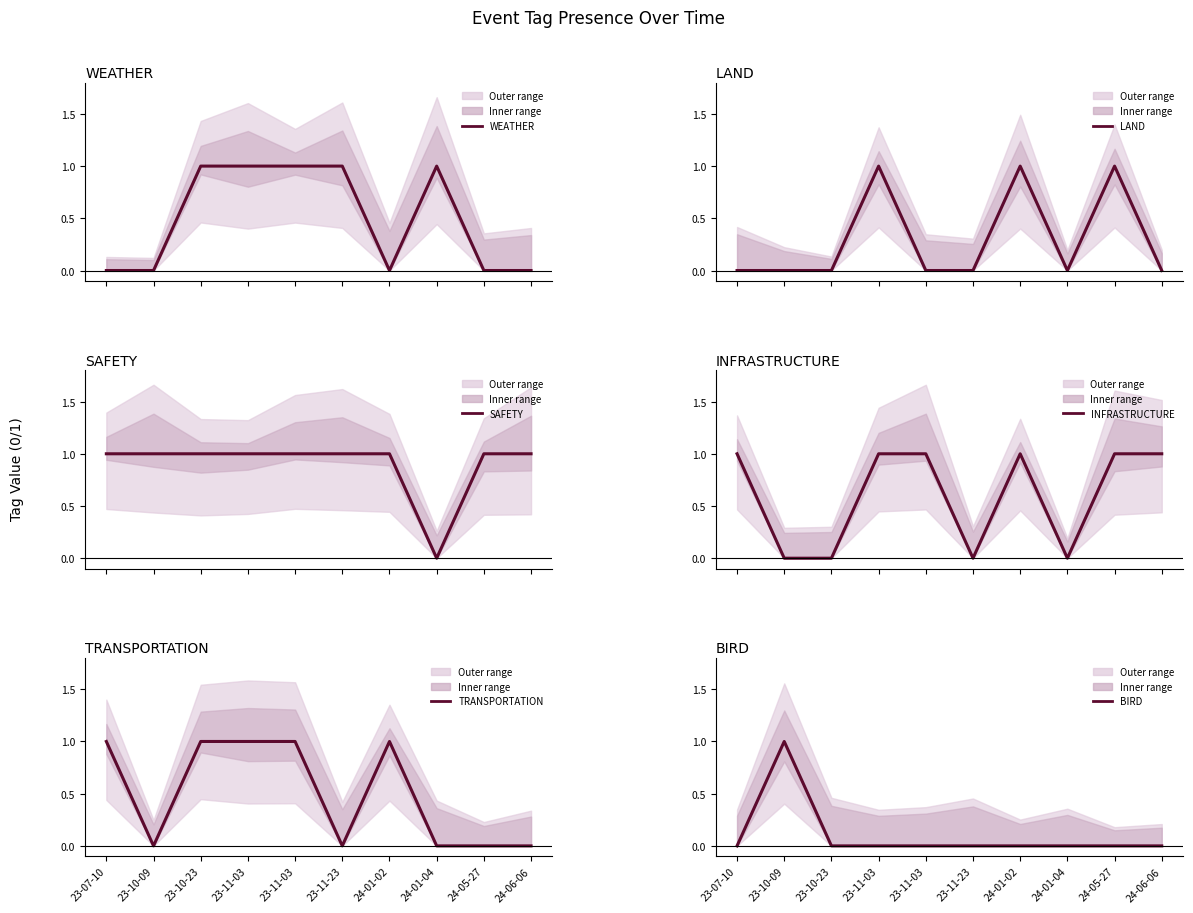

What is the sum of all TRANSPORTATION values?

5